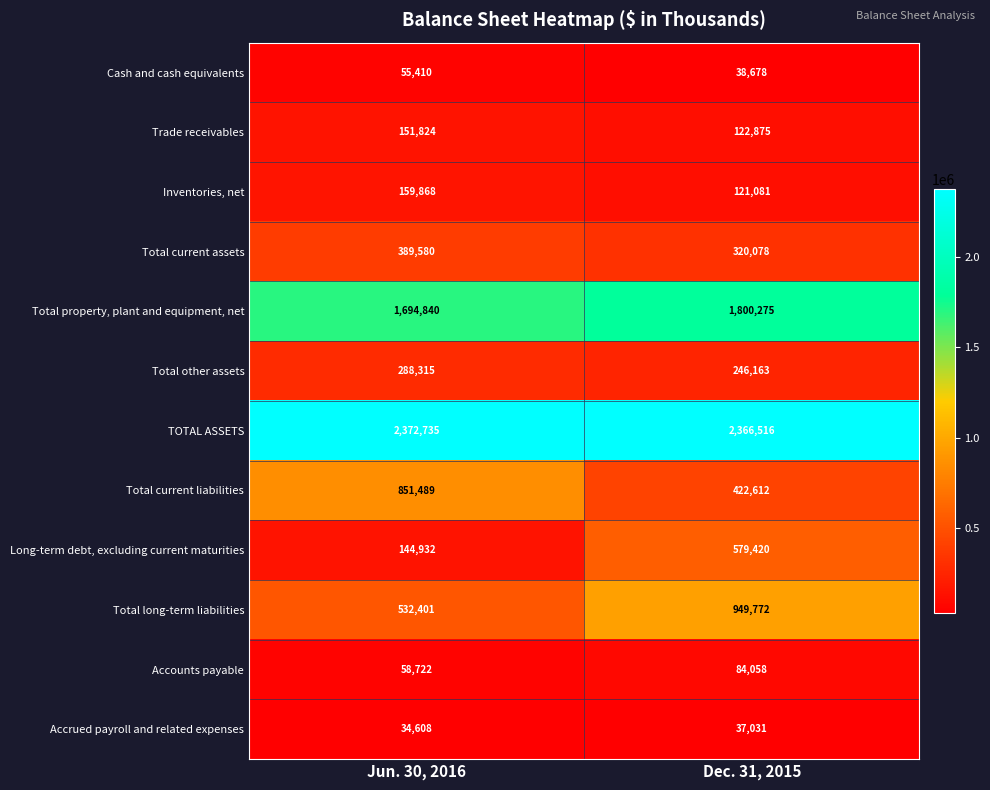

Reading left to right, list all the values displayed in this chart.

Cash and cash equivalents: Jun. 30, 2016=55410	Dec. 31, 2015=38678
Trade receivables: Jun. 30, 2016=151824	Dec. 31, 2015=122875
Inventories, net: Jun. 30, 2016=159868	Dec. 31, 2015=121081
Total current assets: Jun. 30, 2016=389580	Dec. 31, 2015=320078
Total property, plant and equipment, net: Jun. 30, 2016=1694840	Dec. 31, 2015=1800275
Total other assets: Jun. 30, 2016=288315	Dec. 31, 2015=246163
TOTAL ASSETS: Jun. 30, 2016=2372735	Dec. 31, 2015=2366516
Total current liabilities: Jun. 30, 2016=851489	Dec. 31, 2015=422612
Long-term debt, excluding current maturities: Jun. 30, 2016=144932	Dec. 31, 2015=579420
Total long-term liabilities: Jun. 30, 2016=532401	Dec. 31, 2015=949772
Accounts payable: Jun. 30, 2016=58722	Dec. 31, 2015=84058
Accrued payroll and related expenses: Jun. 30, 2016=34608	Dec. 31, 2015=37031